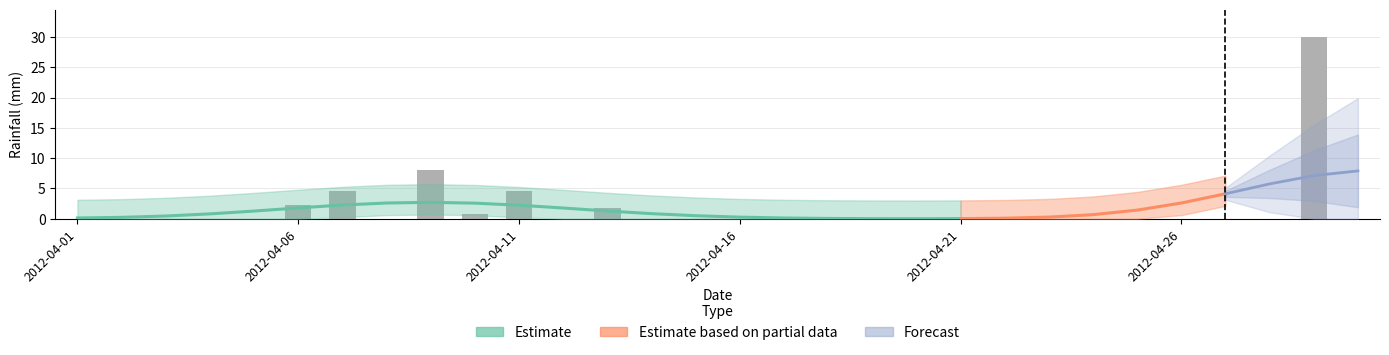

Reading left to right, extract all data points from this chart.

0.0	0.0	0.0	0.0	0.0	2.2	4.6	0.0	8.0	0.8	4.6	0.0	1.8	0.0	0.0	0.0	0.0	0.0	0.0	0.0	0.0	0.0	0.0	0.0	0.0	0.0	0.0	0.0	30.0	0.0